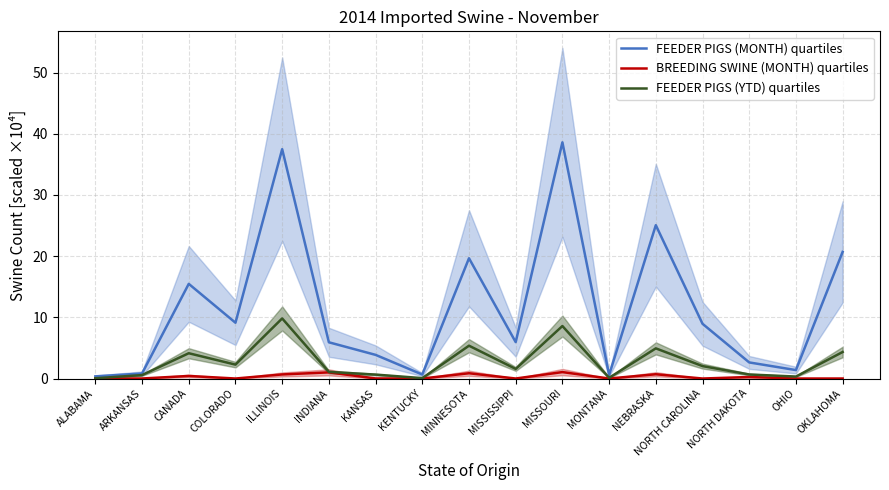

How many lines are shown in the chart?

3